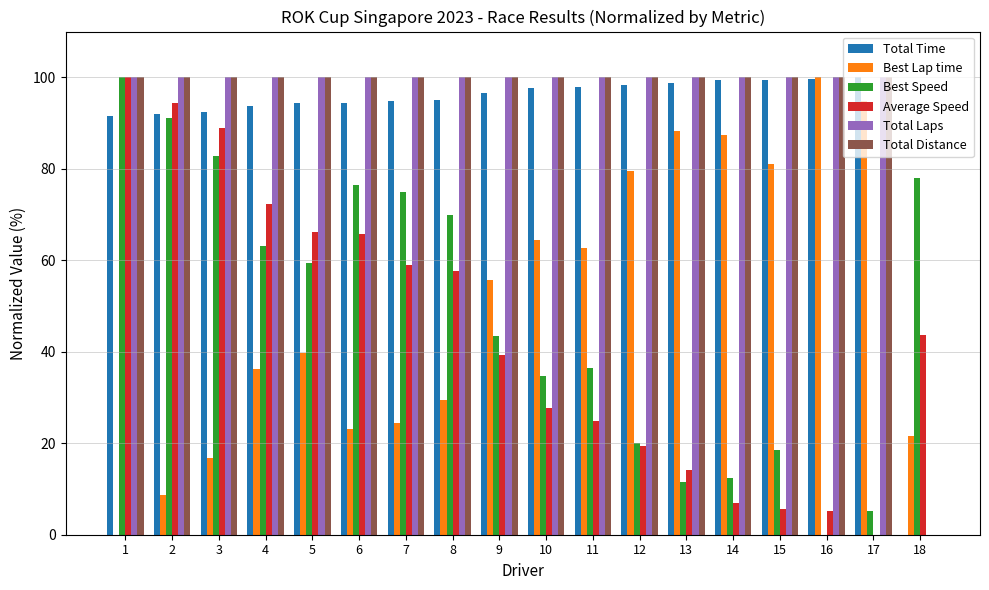

What is the total value across all series at 2?

486.2